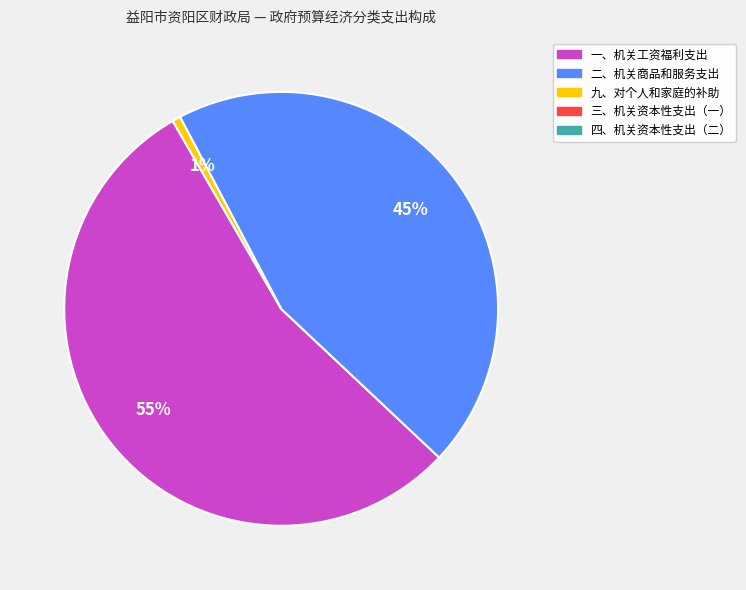

To the nearest percent, what is the average slice percentage?

33%